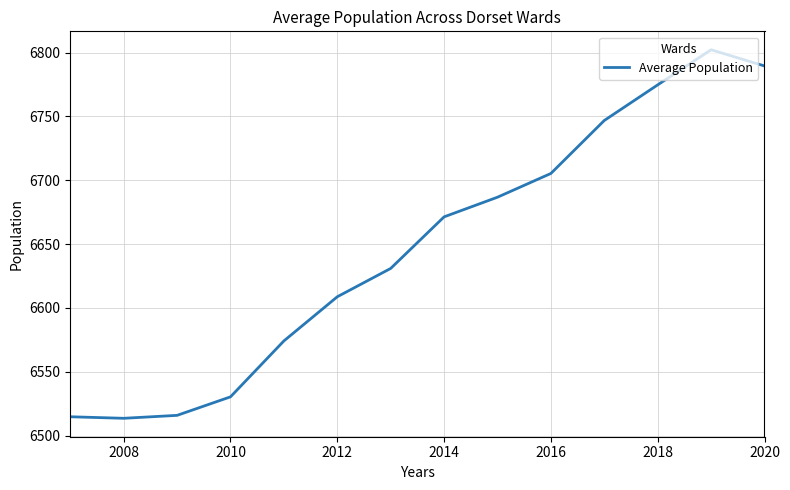

What is the greatest value displayed?

6802.2